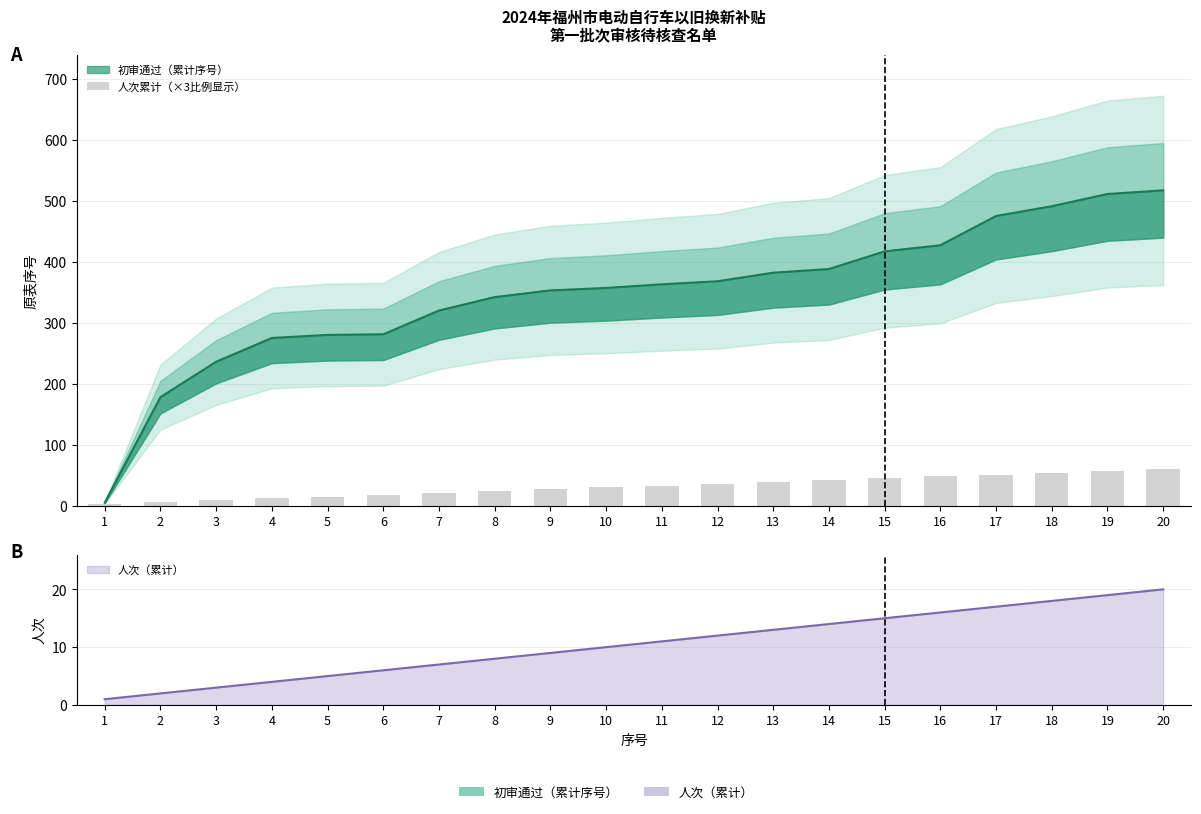

True or false: the data shows 6 at 2.

True